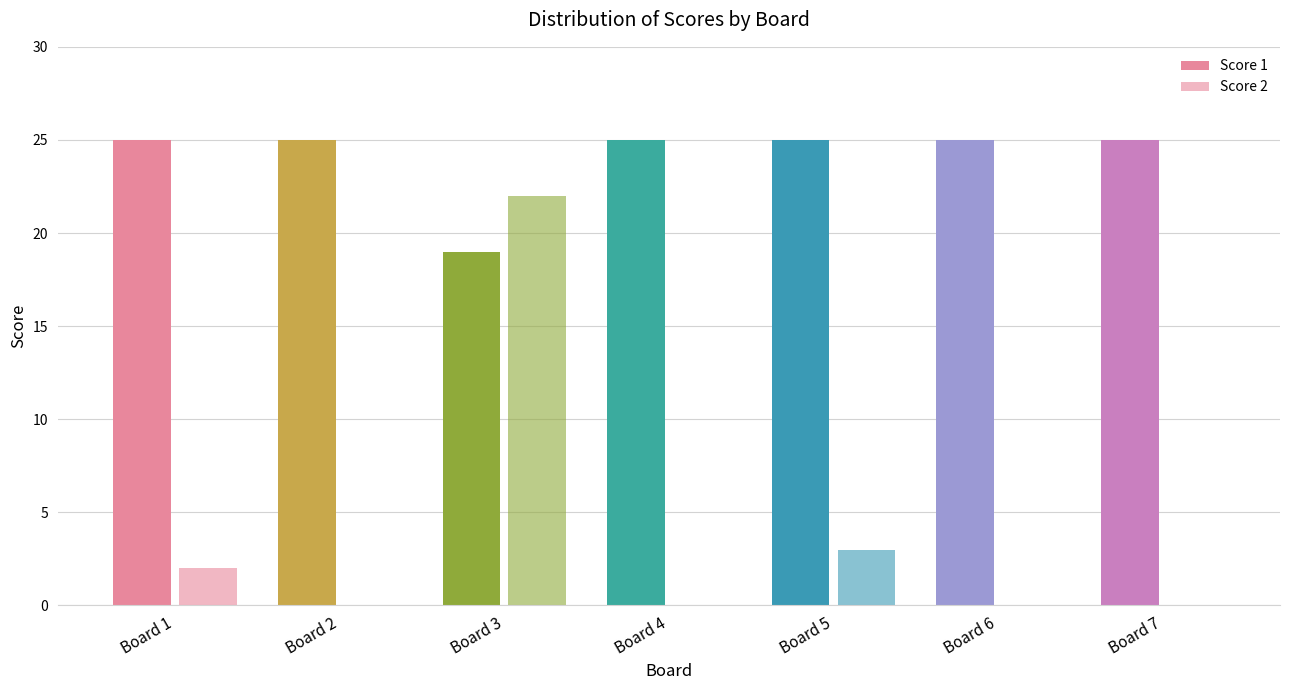

How many categories are shown in the chart?

7